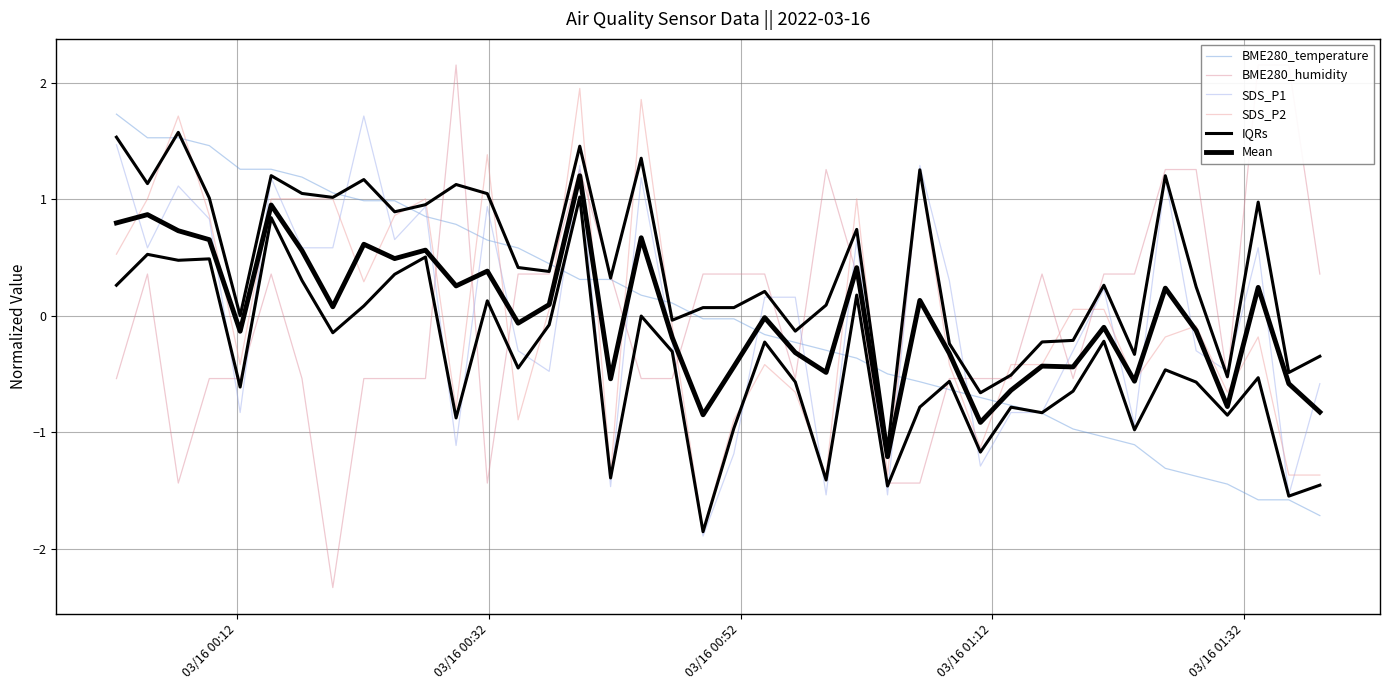

Does the chart have visible grid lines?

Yes